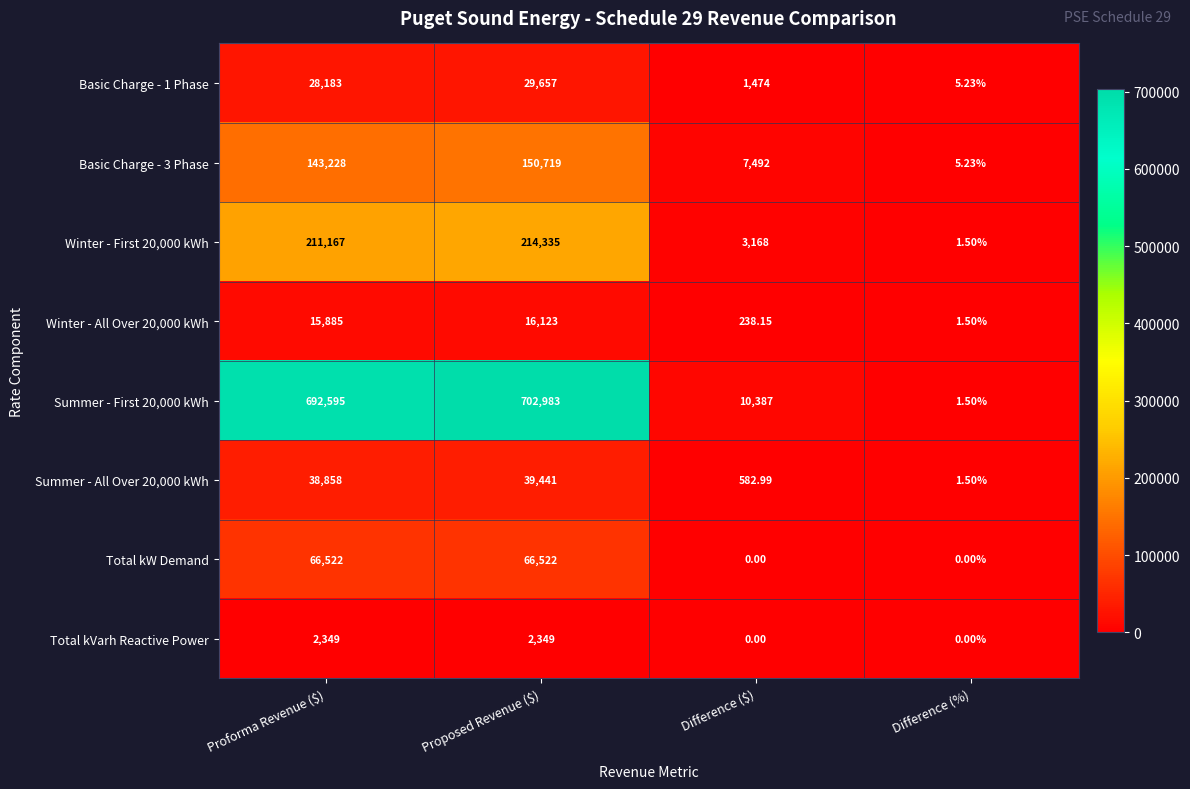

What is the maximum value shown in the chart?

702983.0